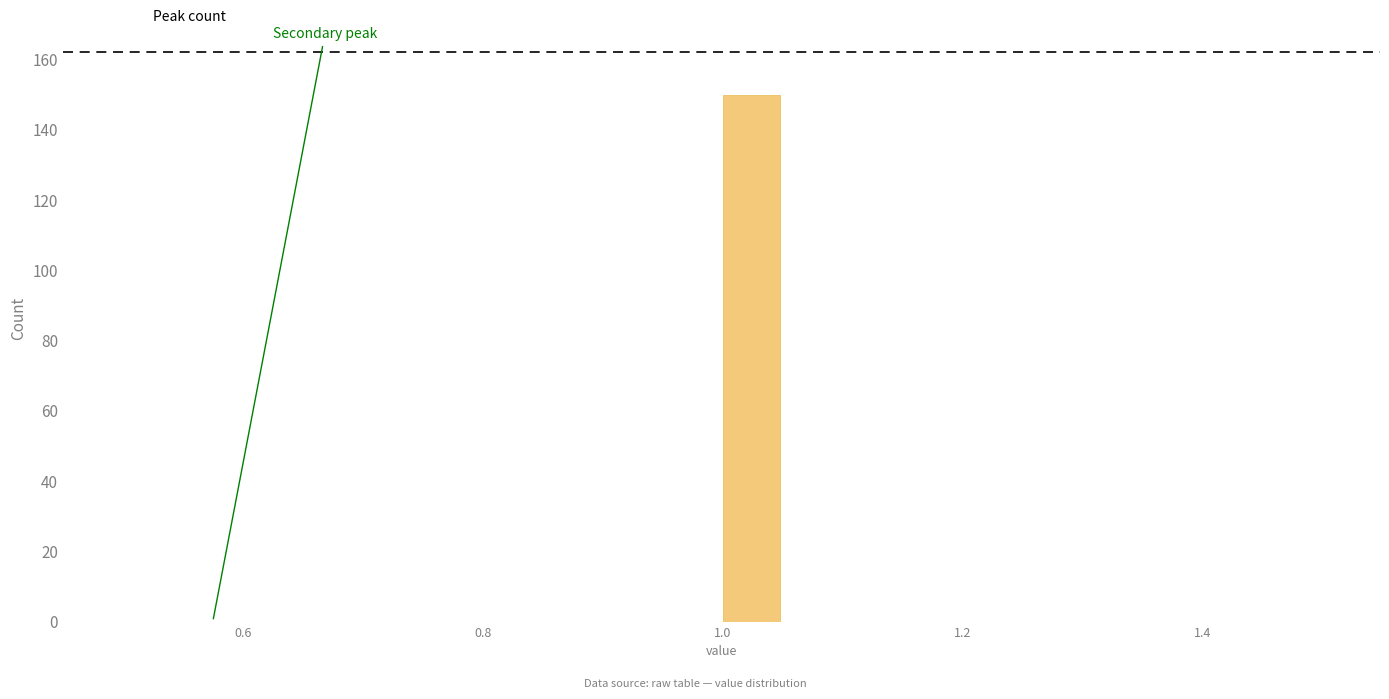

Around what value on the x-axis is the tallest bar? Give the approximate position of its centre, as read against the axis.

1.02